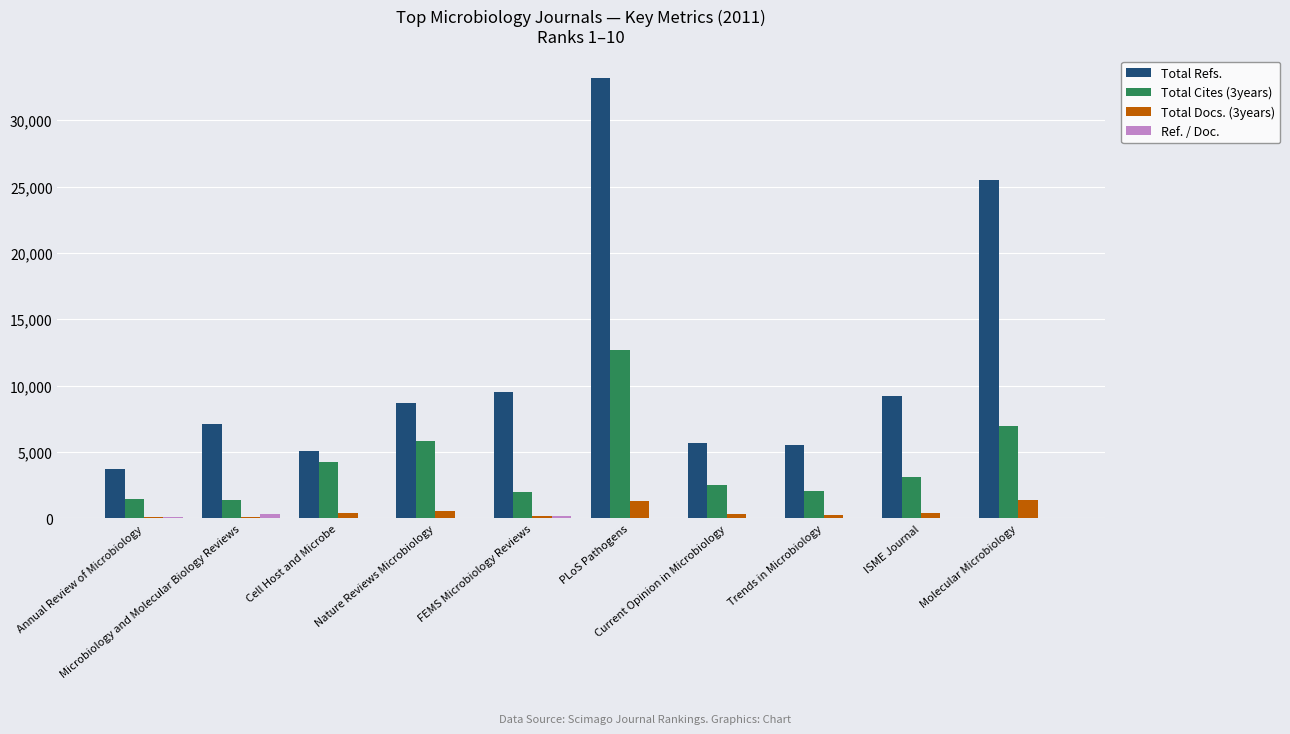

What is the maximum value shown in the chart?

33193